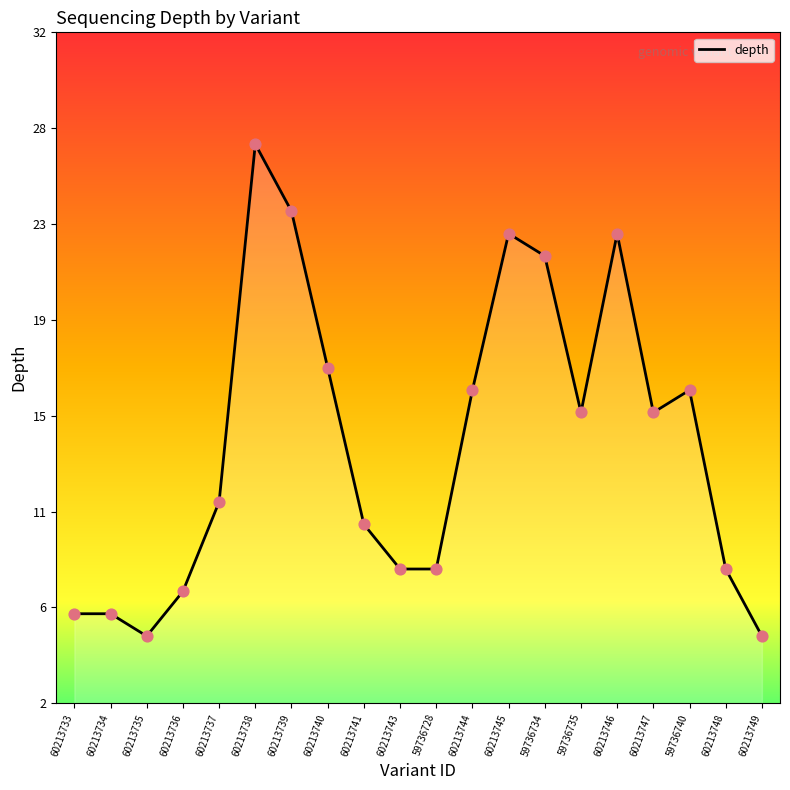

Between 60213741 and 60213748, which is larger?

60213741